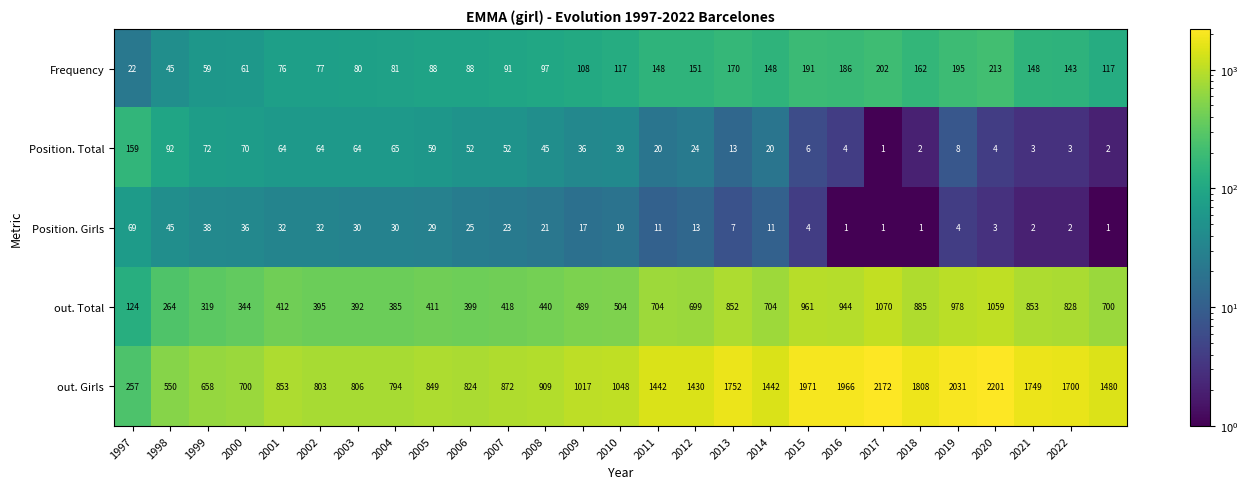

What is the greatest value displayed?

2201